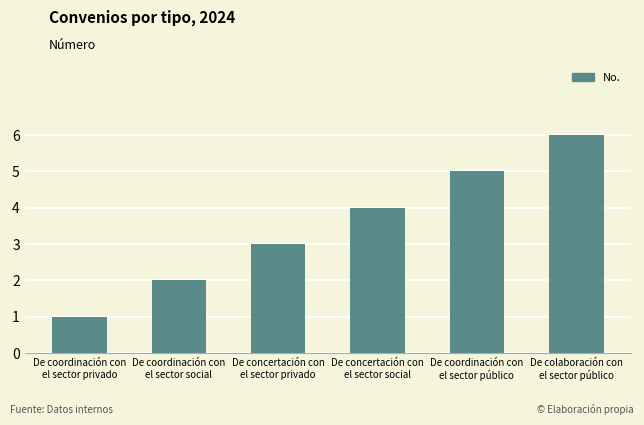

What is the change in value from De coordinación con
el sector privado to De coordinación con
el sector público?

+4